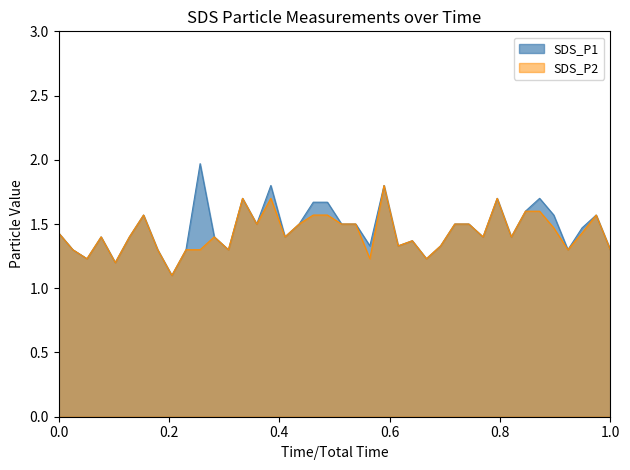

Reading left to right, list all the values displayed in this chart.

SDS_P1: 1.4	1.3	1.2	1.4	1.2	1.4	1.6	1.3	1.1	1.3	2.0	1.4	1.3	1.7	1.5	1.8	1.4	1.5	1.7	1.7	1.5	1.5	1.3	1.8	1.3	1.4	1.2	1.3	1.5	1.5	1.4	1.7	1.4	1.6	1.7	1.6	1.3	1.5	1.6	1.3
SDS_P2: 1.4	1.3	1.2	1.4	1.2	1.4	1.6	1.3	1.1	1.3	1.3	1.4	1.3	1.7	1.5	1.7	1.4	1.5	1.6	1.6	1.5	1.5	1.2	1.8	1.3	1.4	1.2	1.3	1.5	1.5	1.4	1.7	1.4	1.6	1.6	1.5	1.3	1.4	1.6	1.3